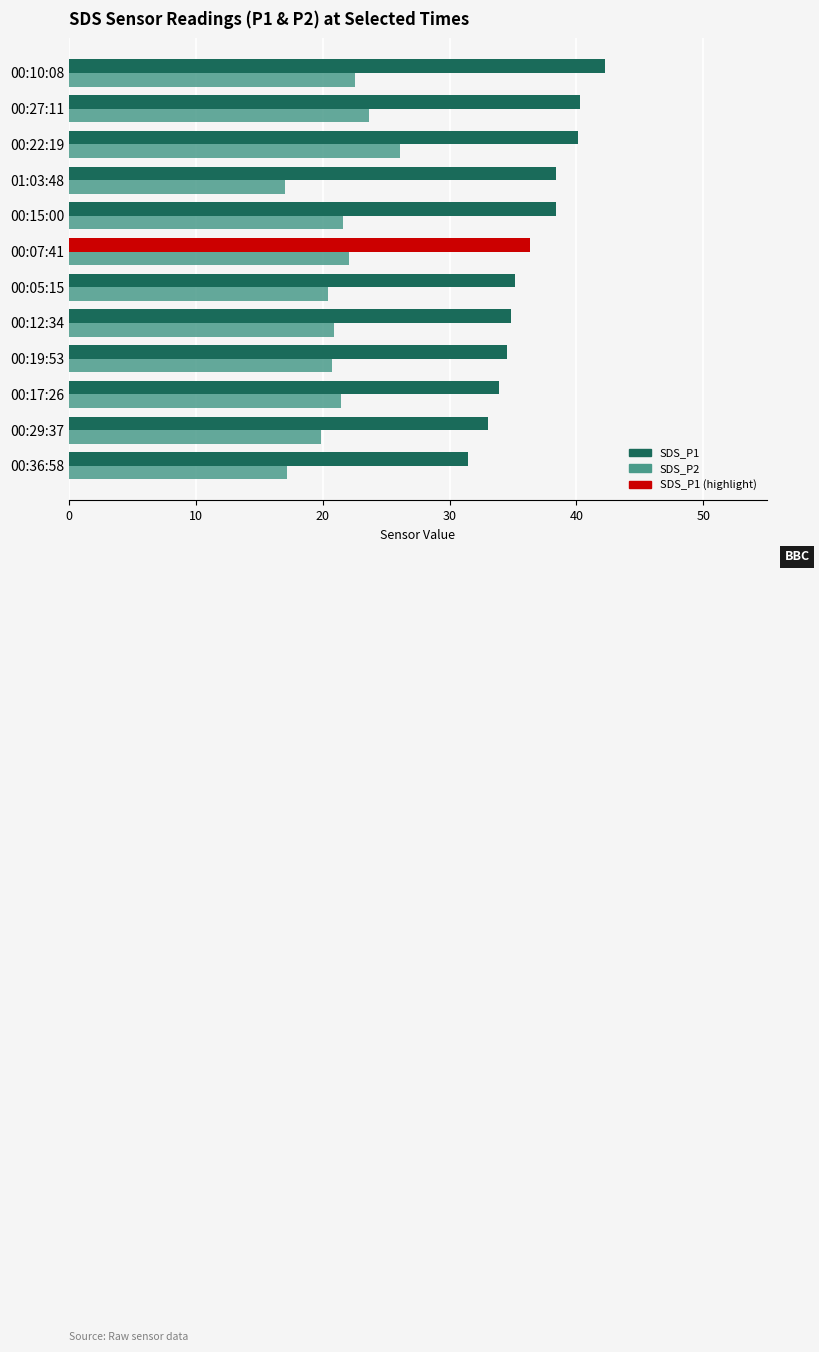

Rank the series by their maximum value, from highest to lowest.

SDS_P1, SDS_P2